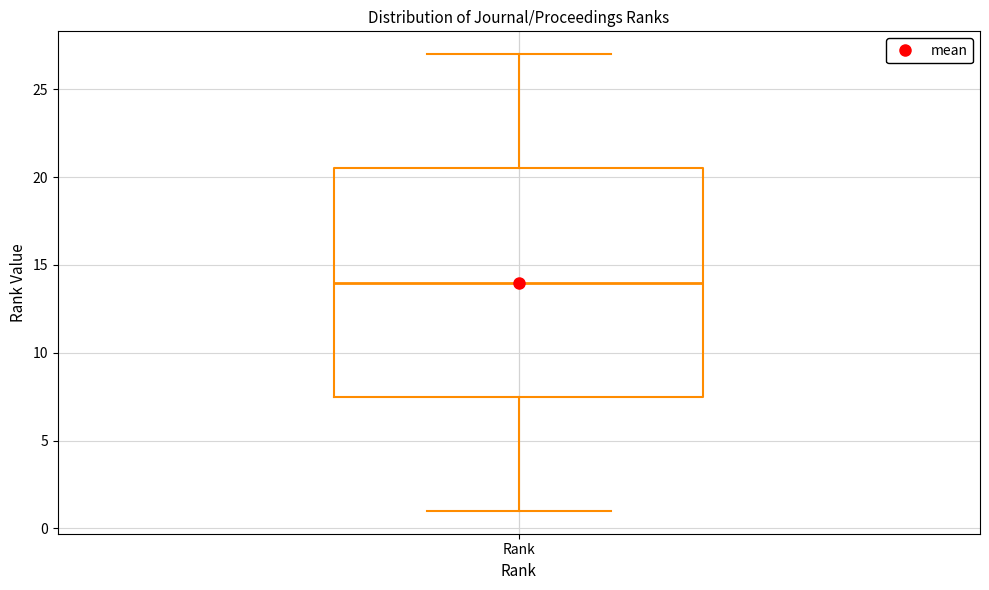

Read this box plot against the y-axis: the position of the median line, the range covered by the box, and the ends of both whiskers. The values are not printed on the chart, so give them approximately, as read against the axis.

median 14.0, box 7.5 to 20.5, whiskers 1.0 to 27.0